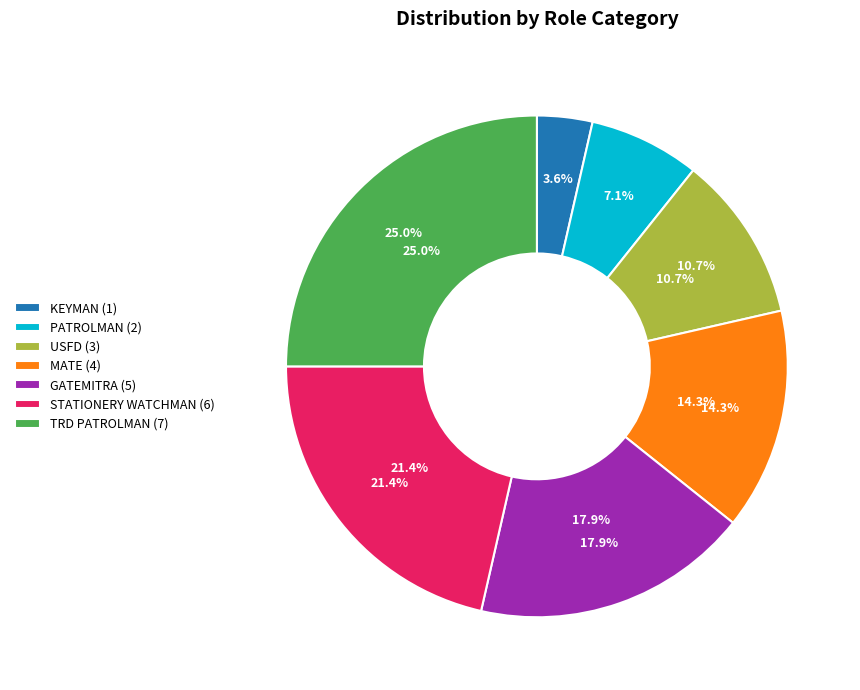

What is the change in value from KEYMAN to GATEMITRA?

+4